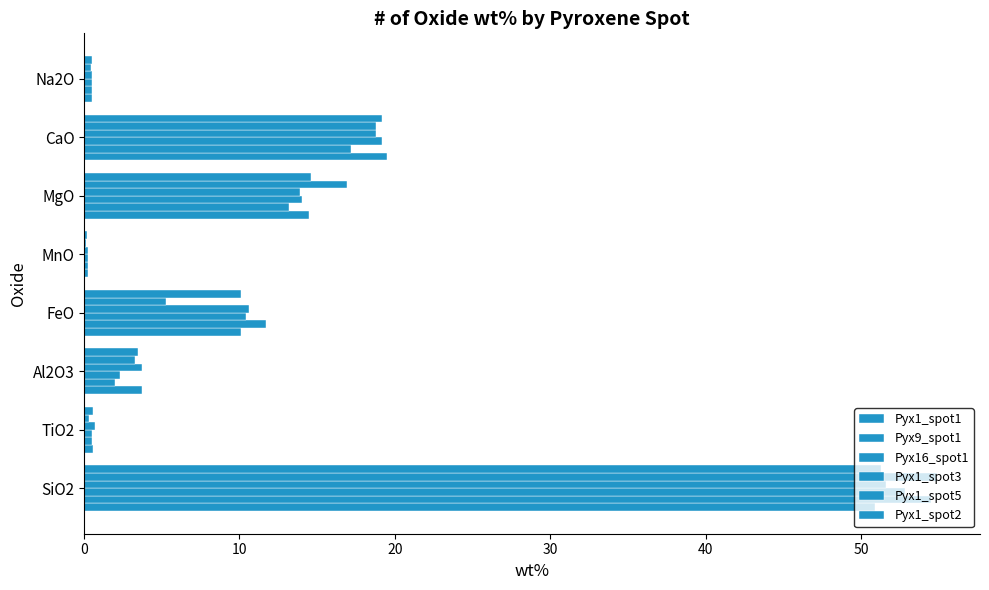

How many distinct data groups are displayed?

6